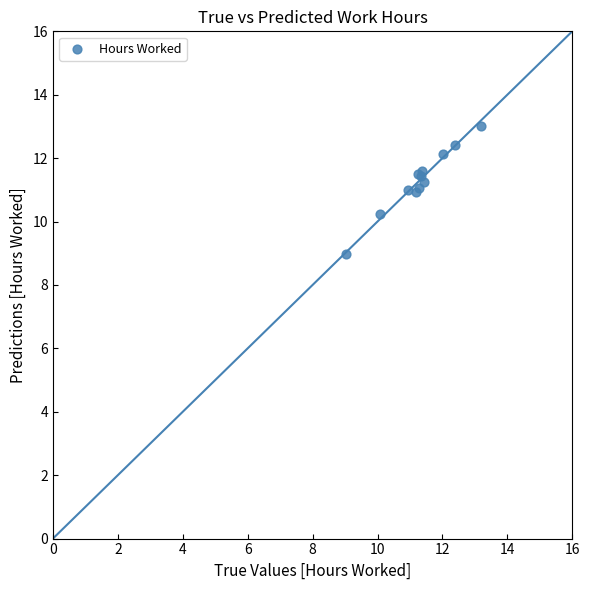

What Y value in the scatter plot is closest to 10?

10.3